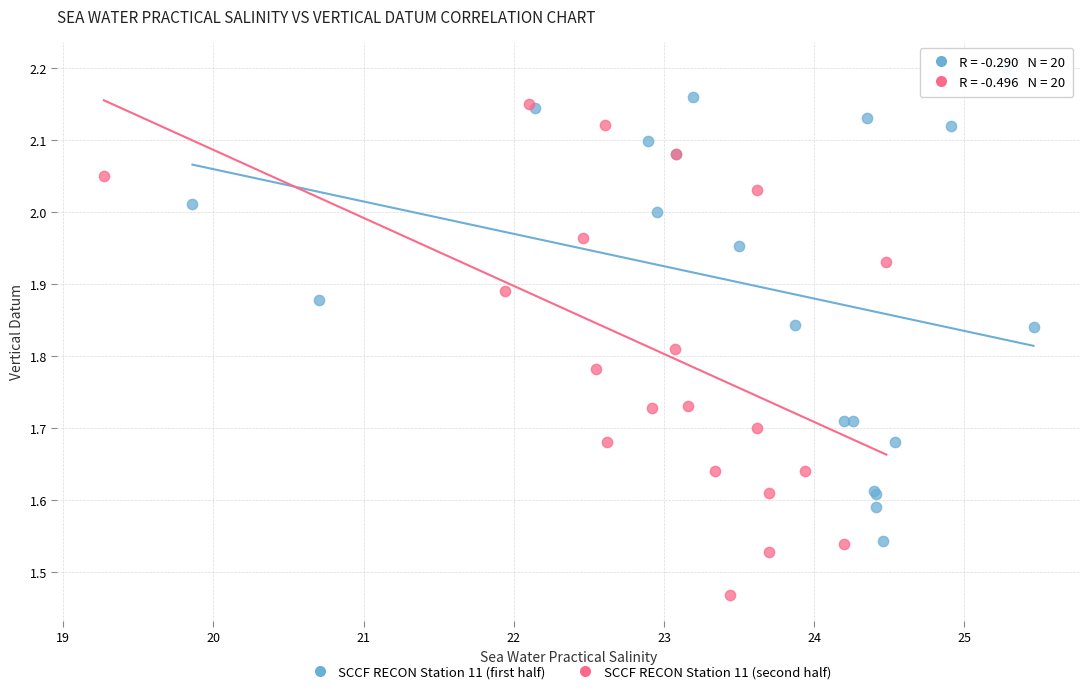

Which series contains the lowest Y value?

SCCF RECON Station 11 (second half)